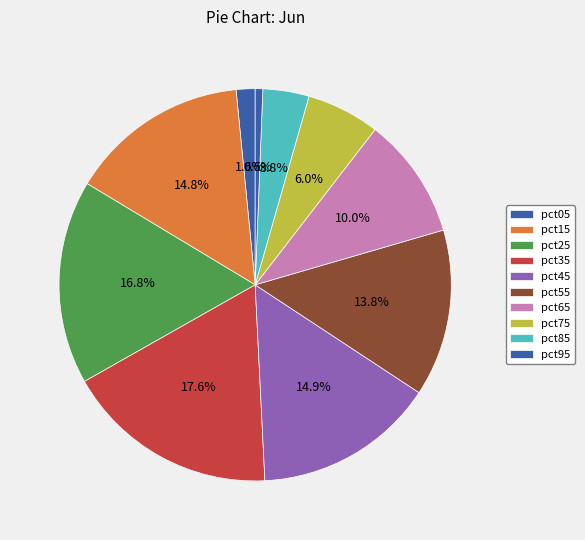

What portion of the pie excludes pct75?

94.0%